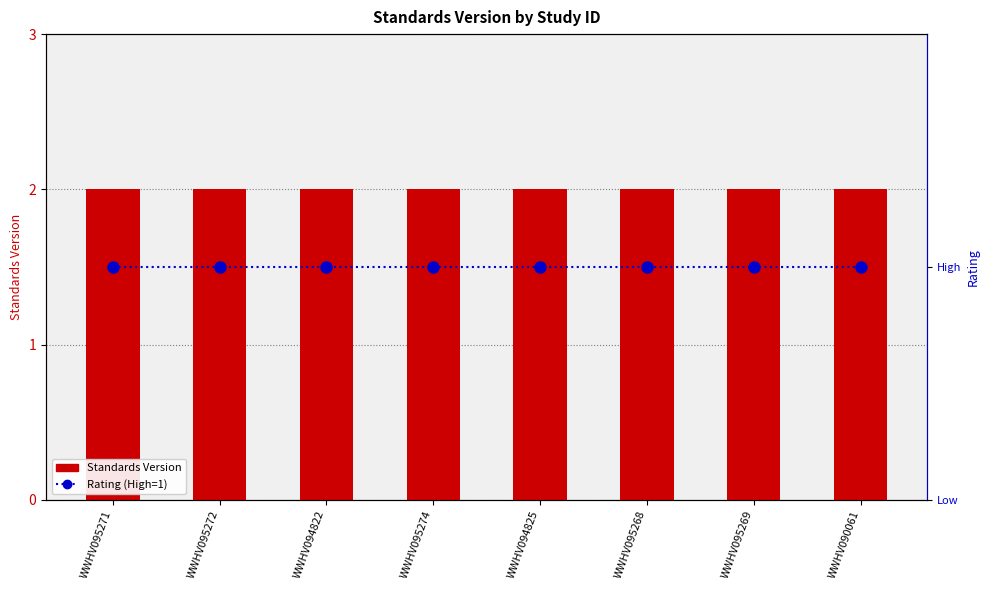

At which label does Standards Version reach its peak?

WWHV095271